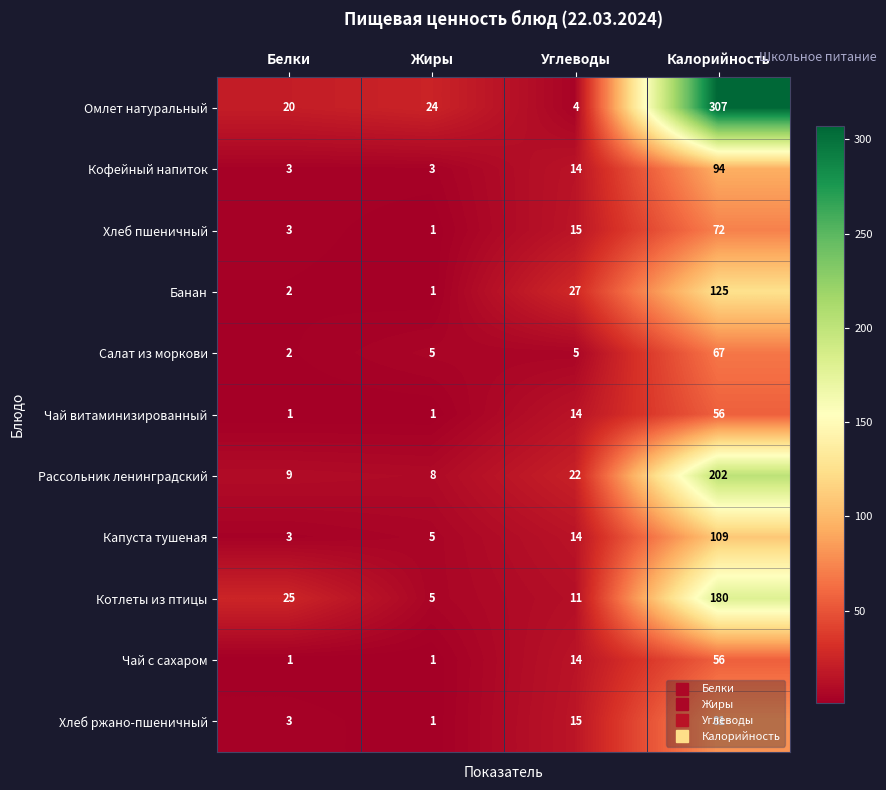

List the labels in order of Омлет натуральный value, smallest first.

Углеводы, Белки, Жиры, Калорийность